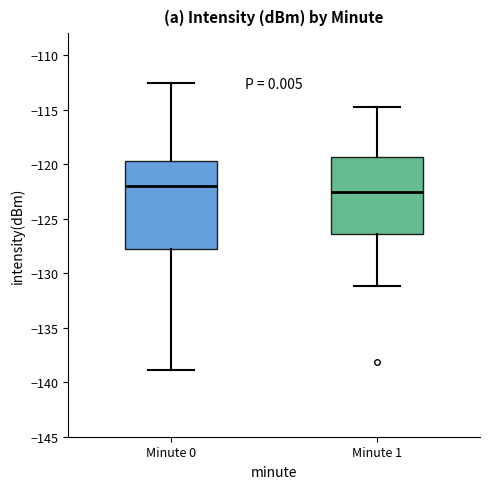

Which box is the tallest, from its lower edge to its upper edge?

Minute 0